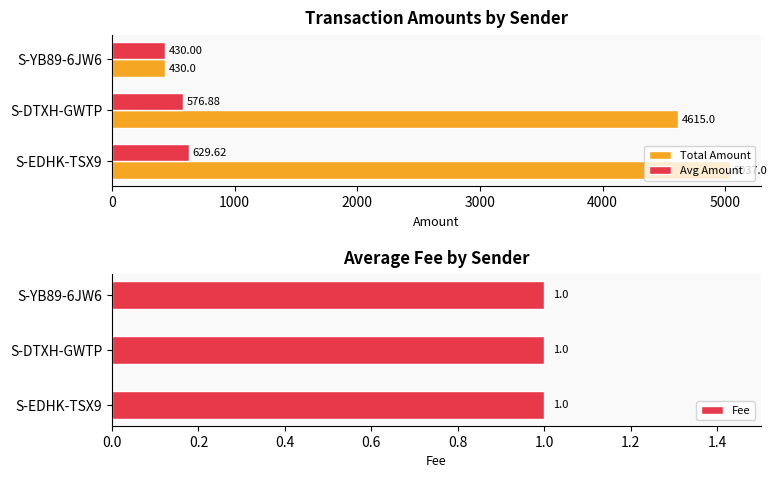

Are the bars grouped side by side (vs. stacked)?

Yes